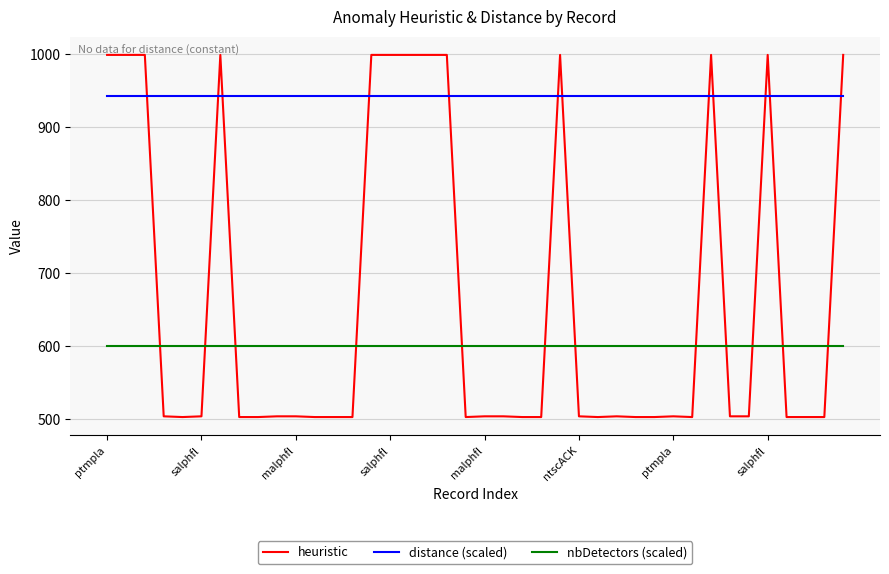

What is the maximum value for distance (scaled)?

942.5